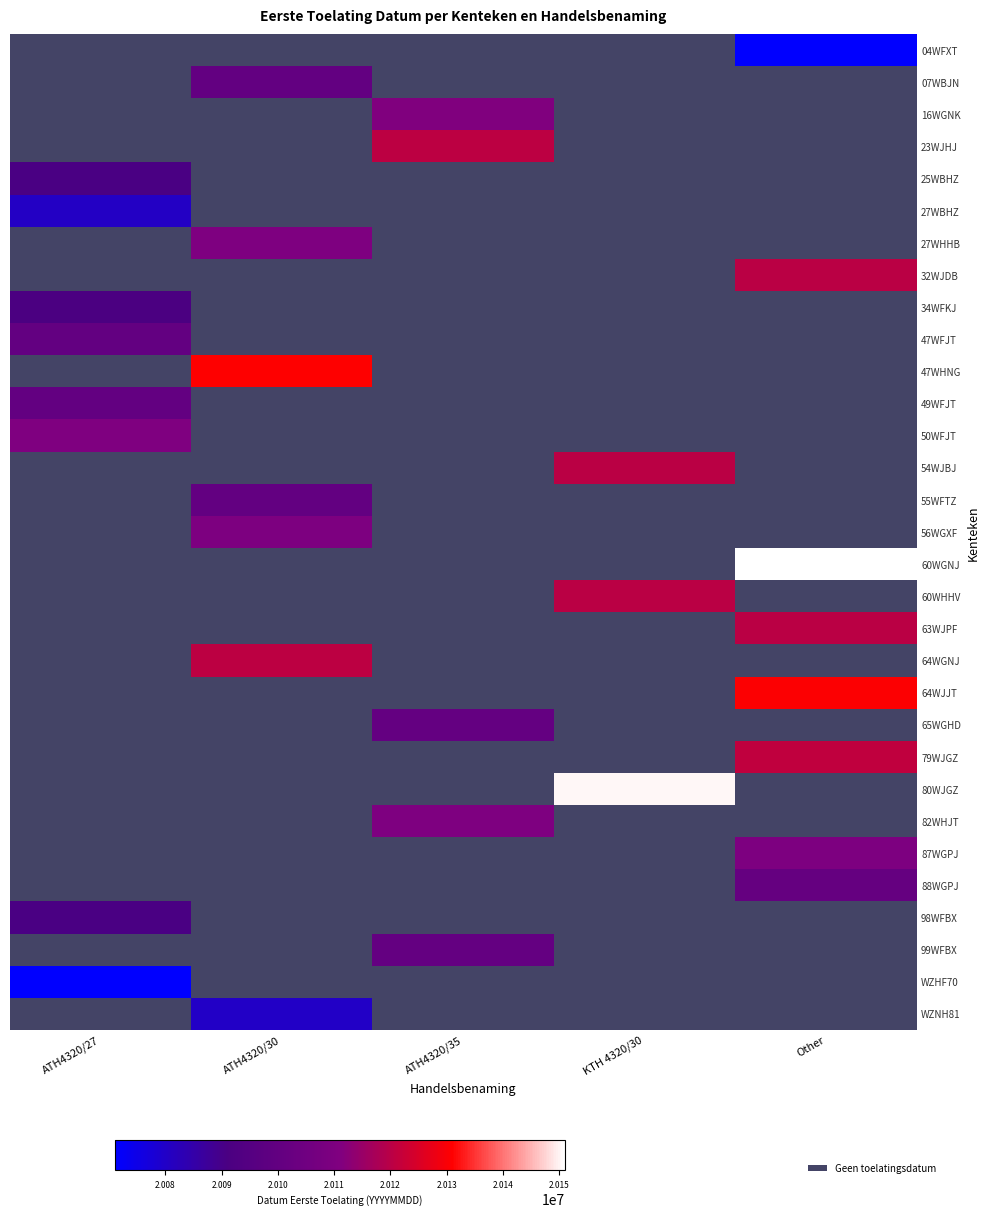

At which category is the sum across all series the highest?

Other